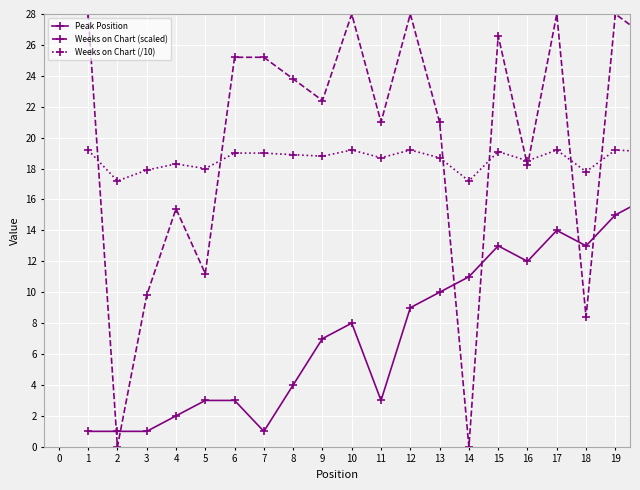

How many data points in Peak Position are less than 8?

10